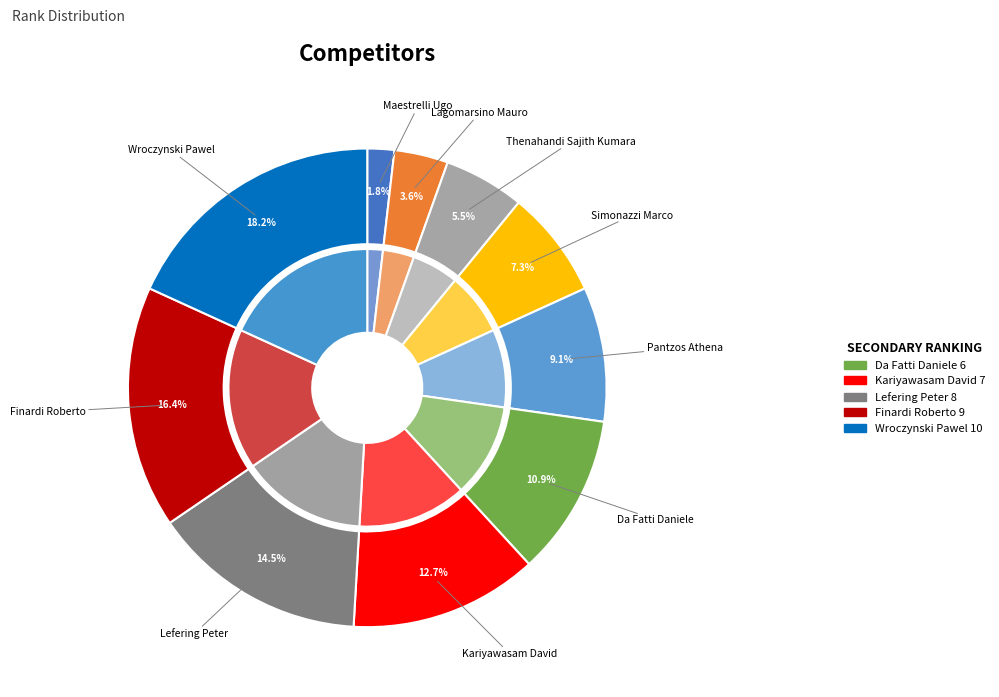

To the nearest percent, what is the difference between the largest and smallest slice percentages?

16%